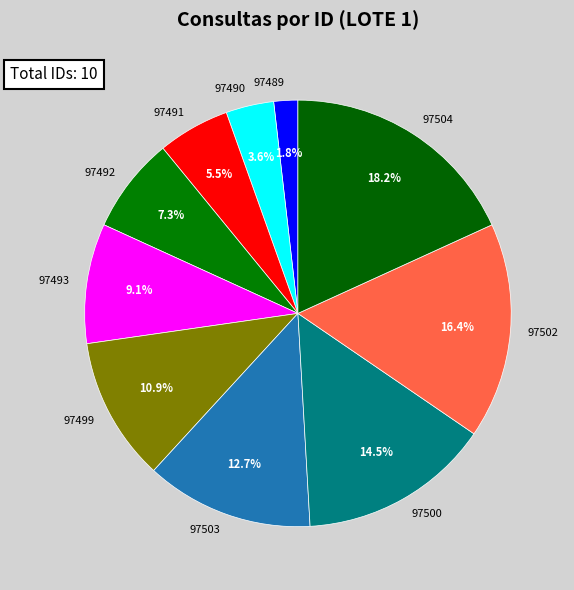

Is it true that 97490 is 18% of the pie?

False